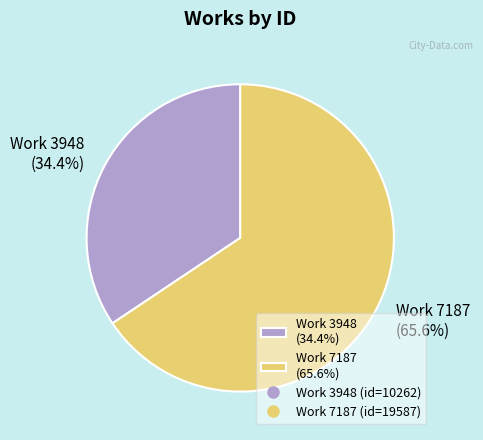

Does any single category account for the majority?

Yes